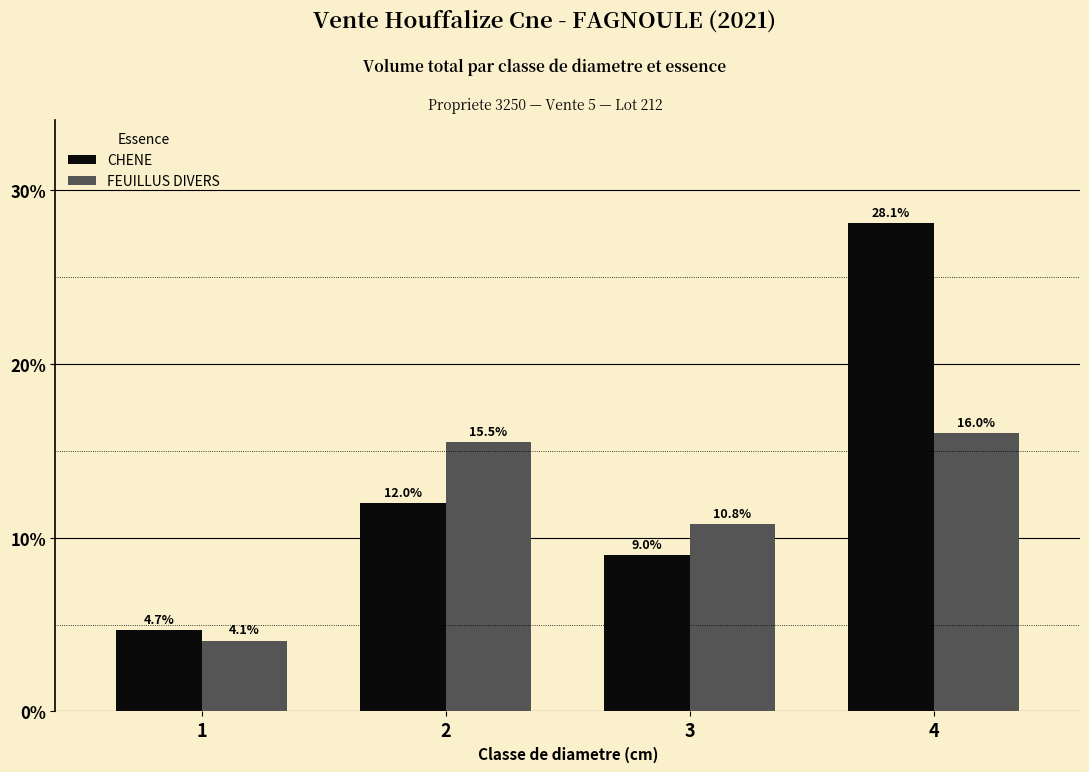

Which series has the largest range (max minus min)?

CHENE